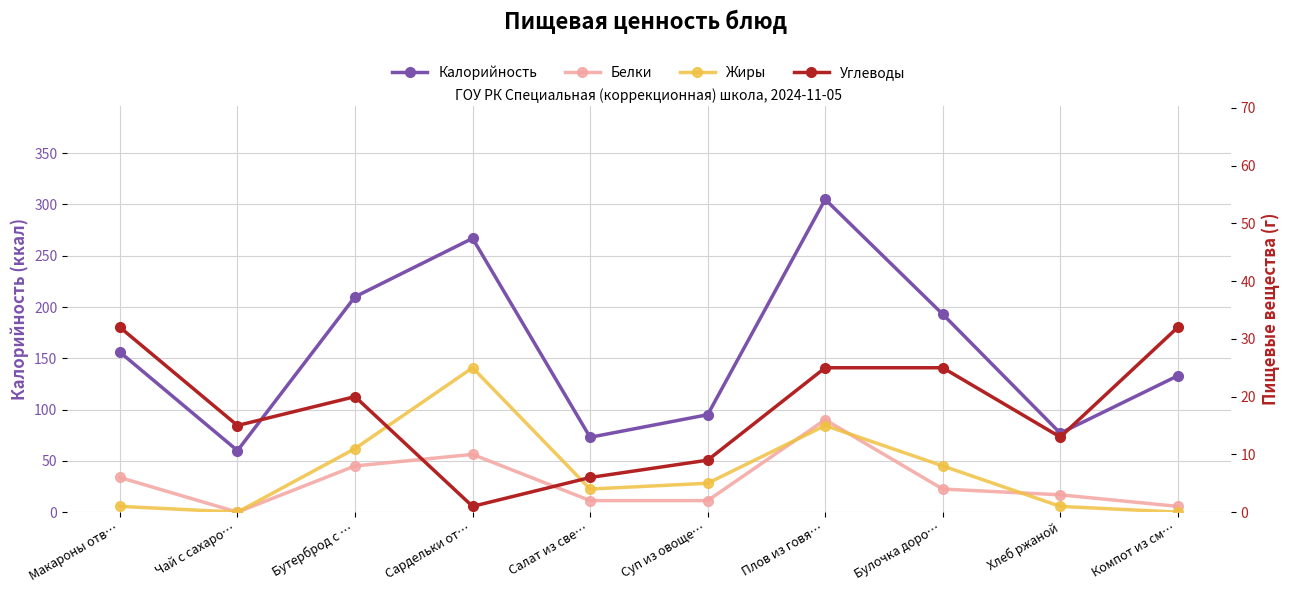

What is the approximate value of Углеводы at Плов из говя…?

25